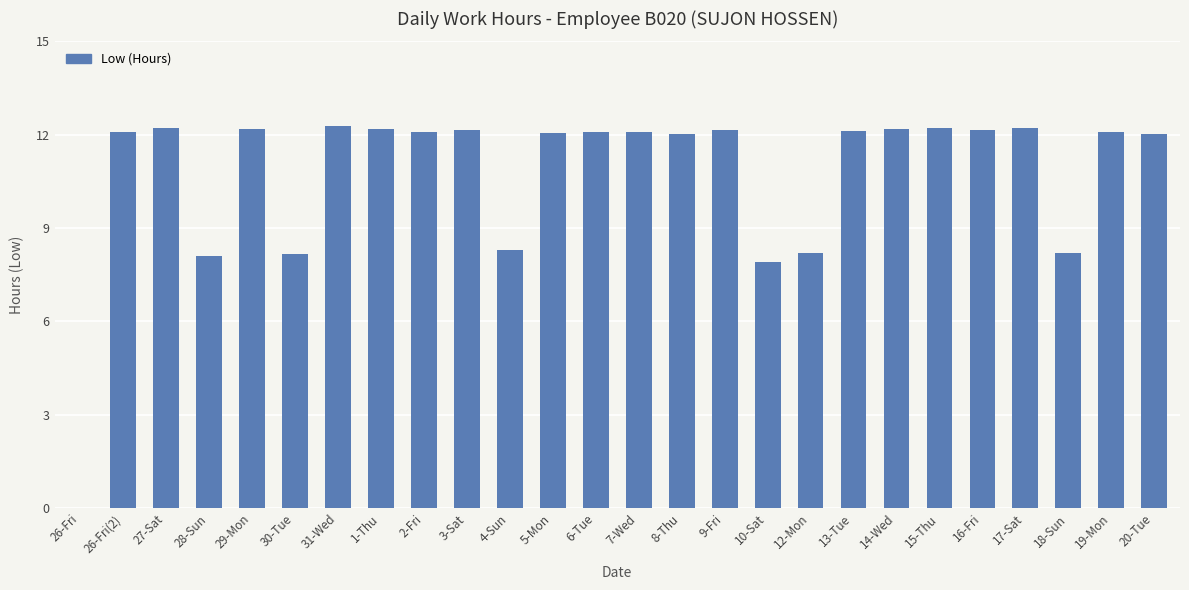

What is the approximate value at 7-Wed?

12.1